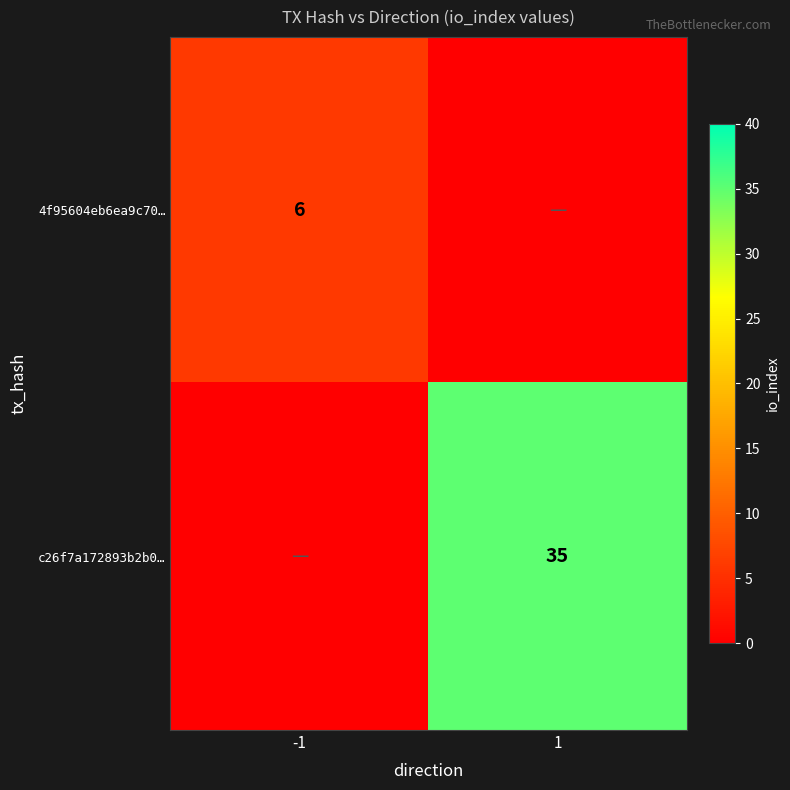

At how many categories does at least one series exceed 19?

1